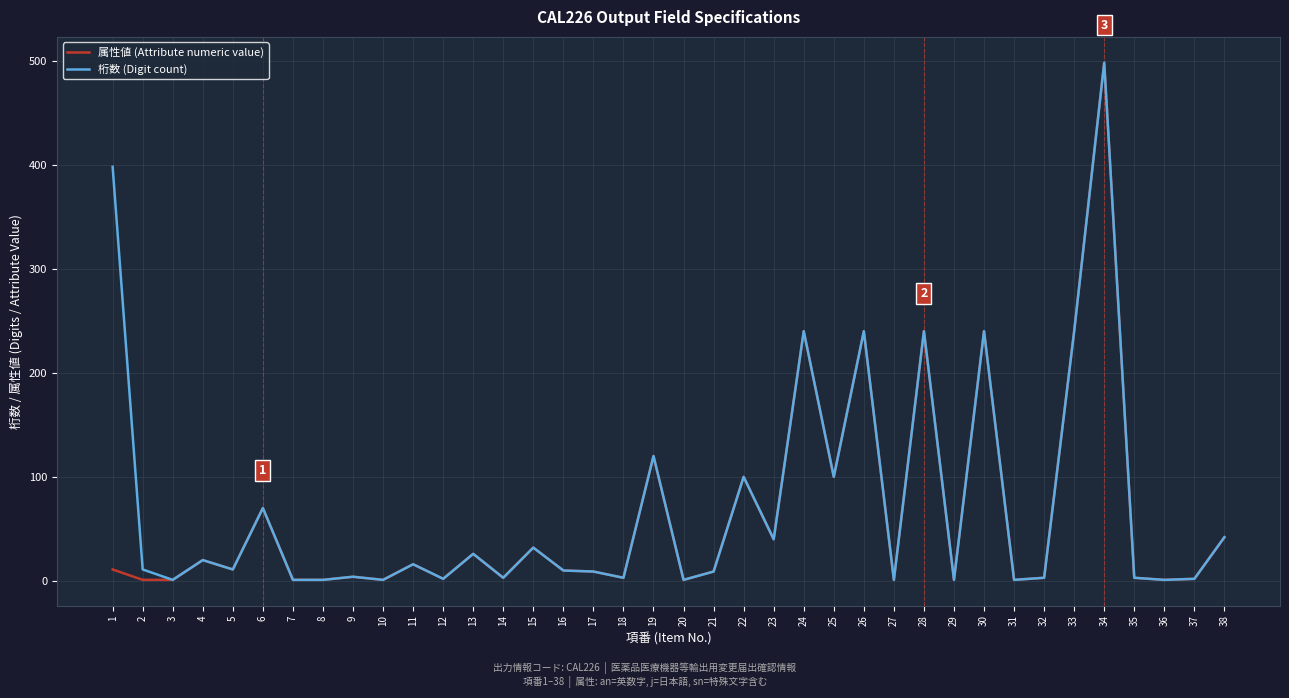

The 桁数 (Digit count) series shows 1 at 27. True or false?

True